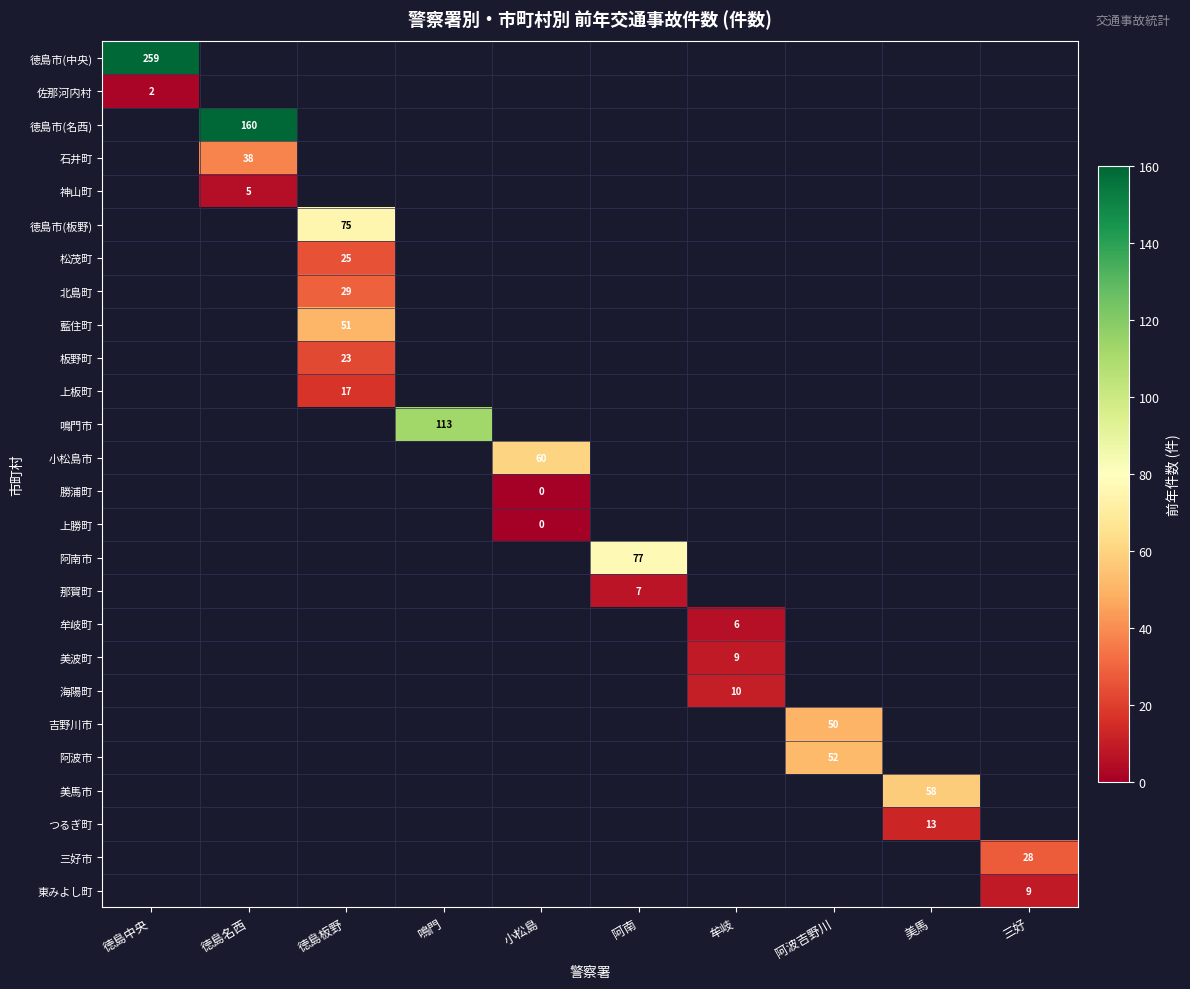

What is the maximum value shown in the chart?

259.0